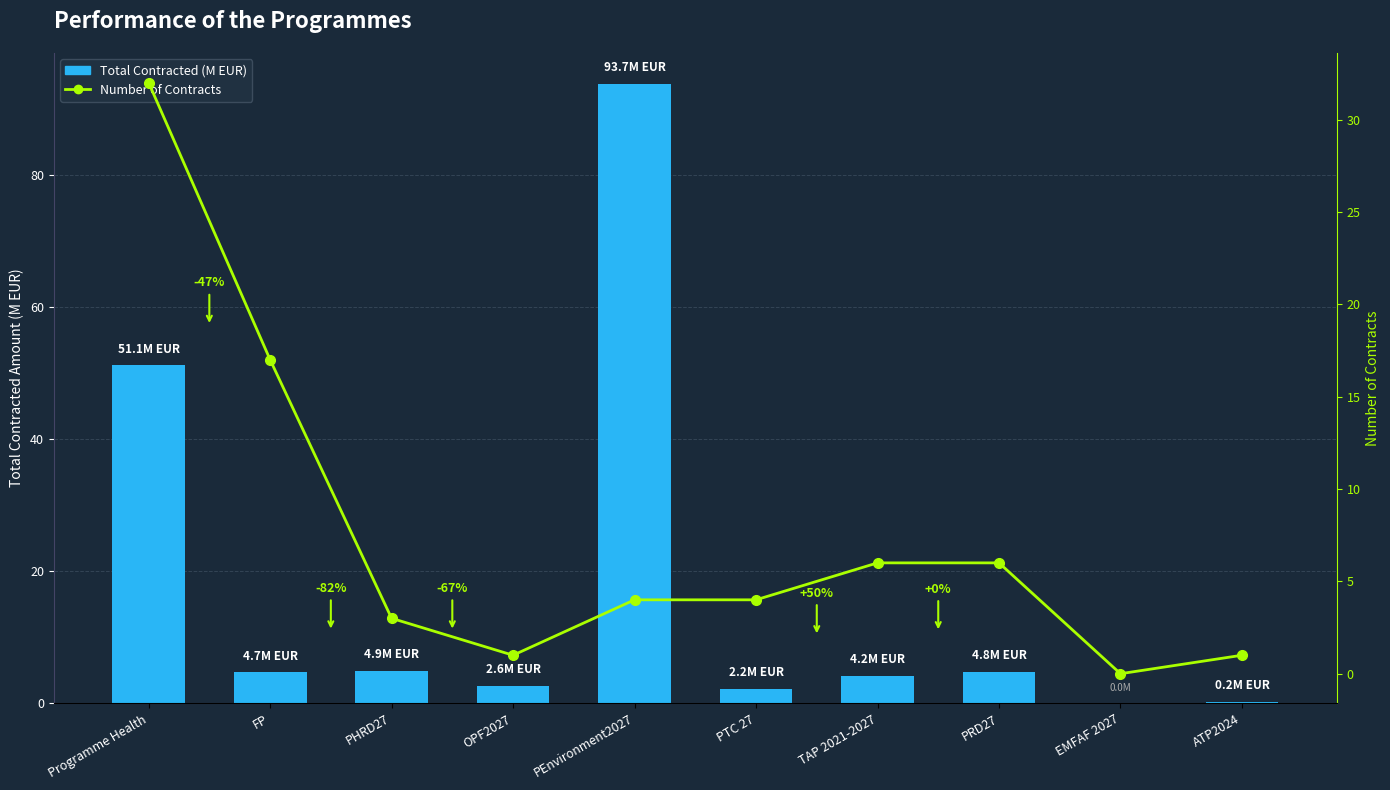

Reading right to left, extract all data points from this chart.

Total Contracted (M EUR): 0.2	0.0	4.8	4.2	2.2	93.7	2.6	4.9	4.7	51.1
Number of Contracts: 1.0	0.0	6.0	6.0	4.0	4.0	1.0	3.0	17.0	32.0